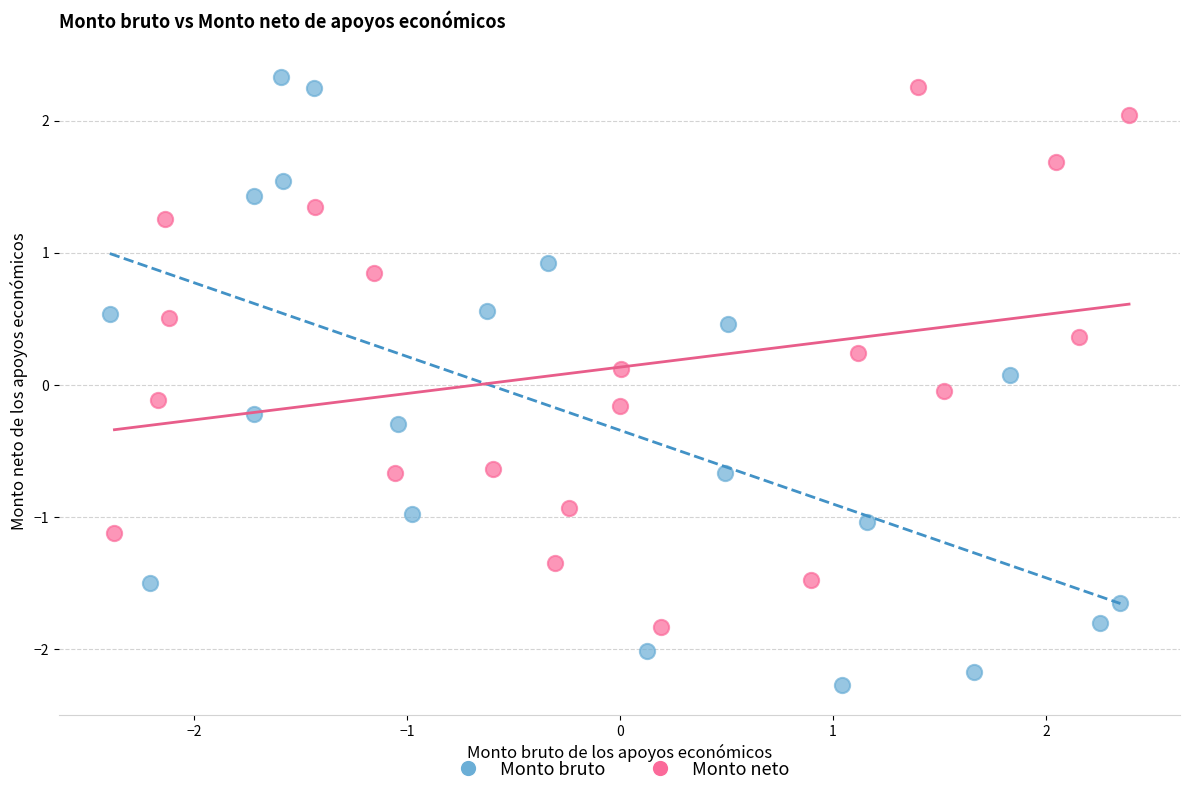

Which series has the largest Y range (max minus min)?

Monto bruto